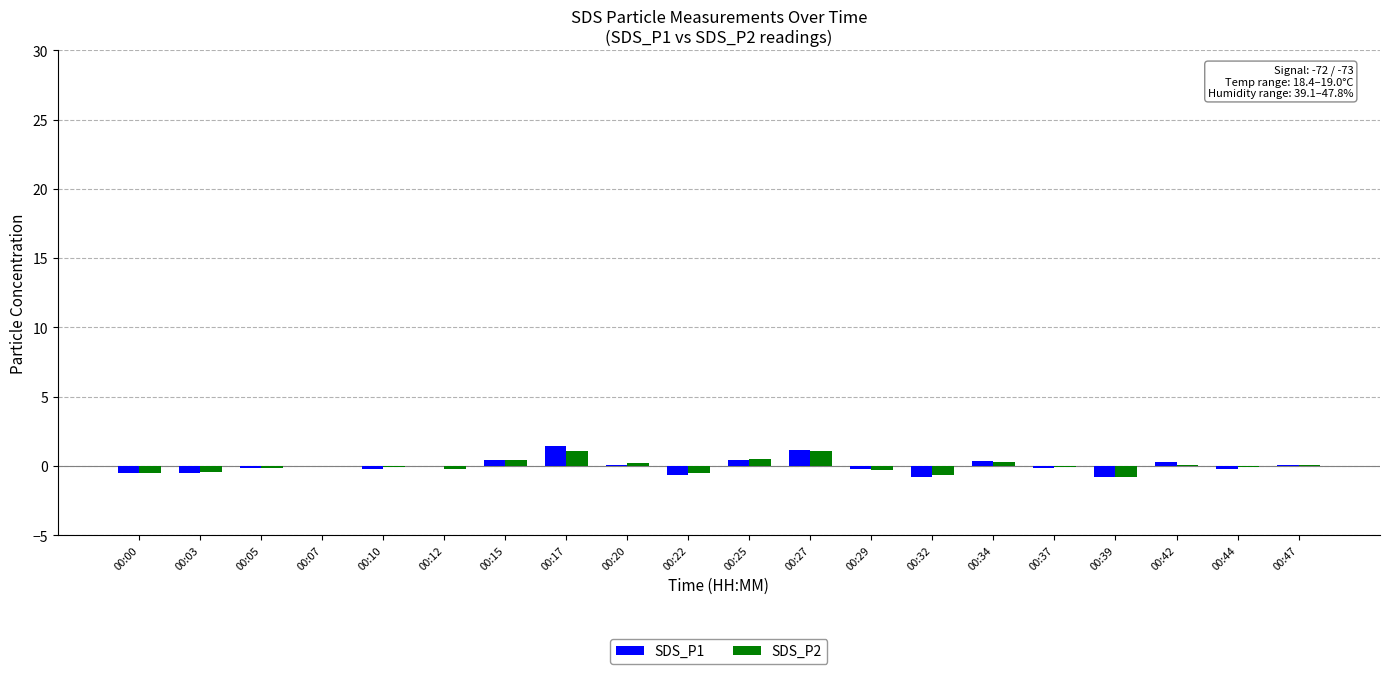

The value of SDS_P1 at 00:25 is 0.5. True or false?

True